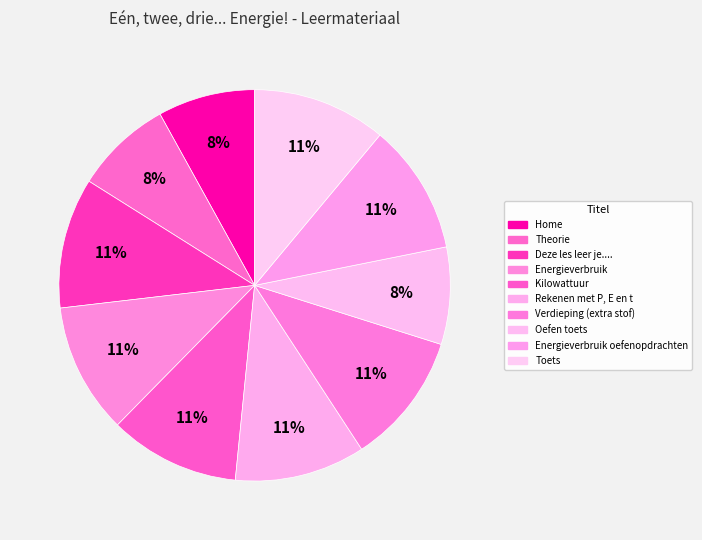

To the nearest percent, what is the combined percentage of Deze les leer je.... and Verdieping (extra stof)?

22%